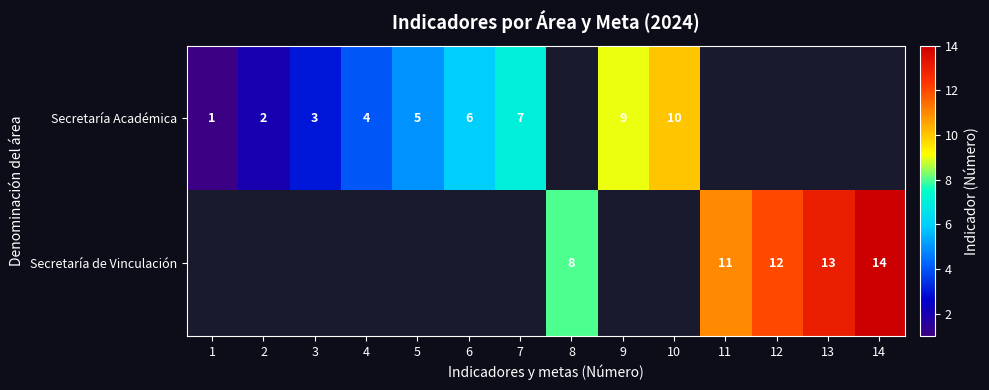

The value of Secretaría Académica at 1 is 1. True or false?

True